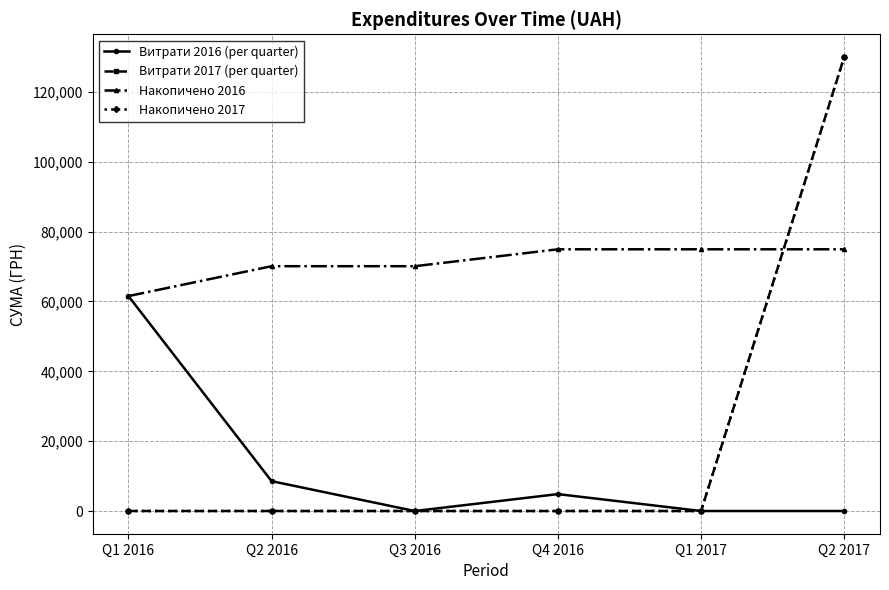

Is this an area chart (filled region under the line)?

No